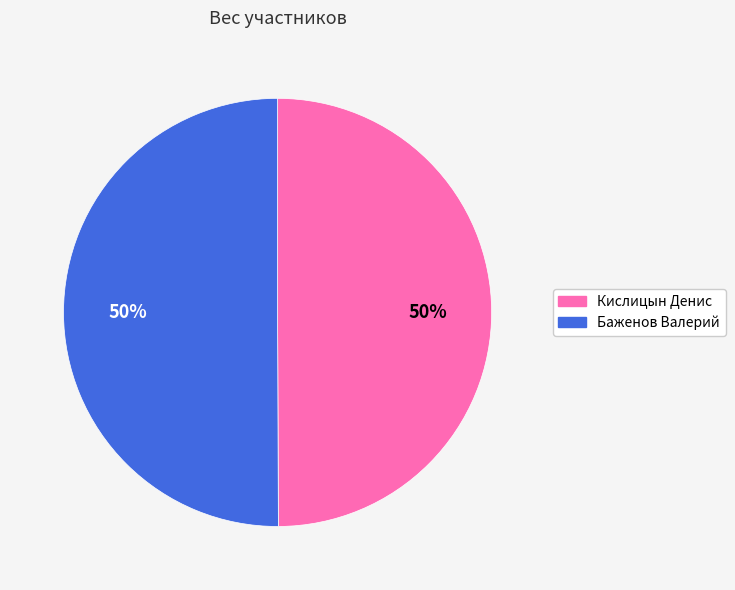

The Баженов Валерий slice represents 50% of the pie. True or false?

True